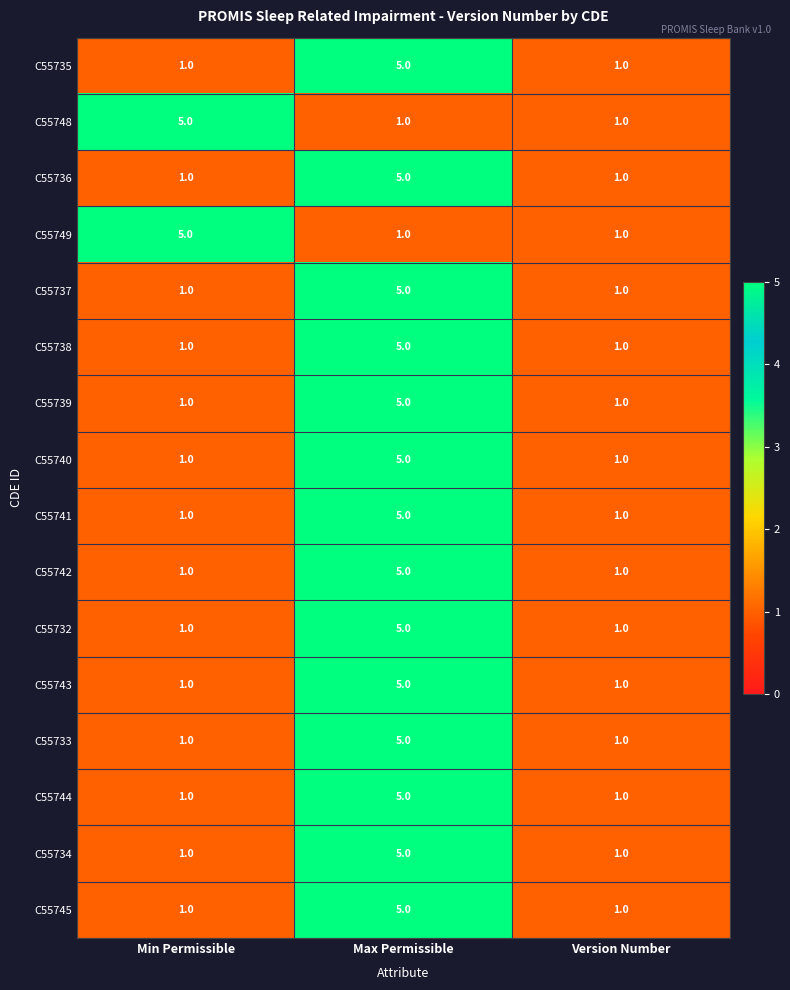

What is the difference between the maximum and minimum values in the C55741 series?

4